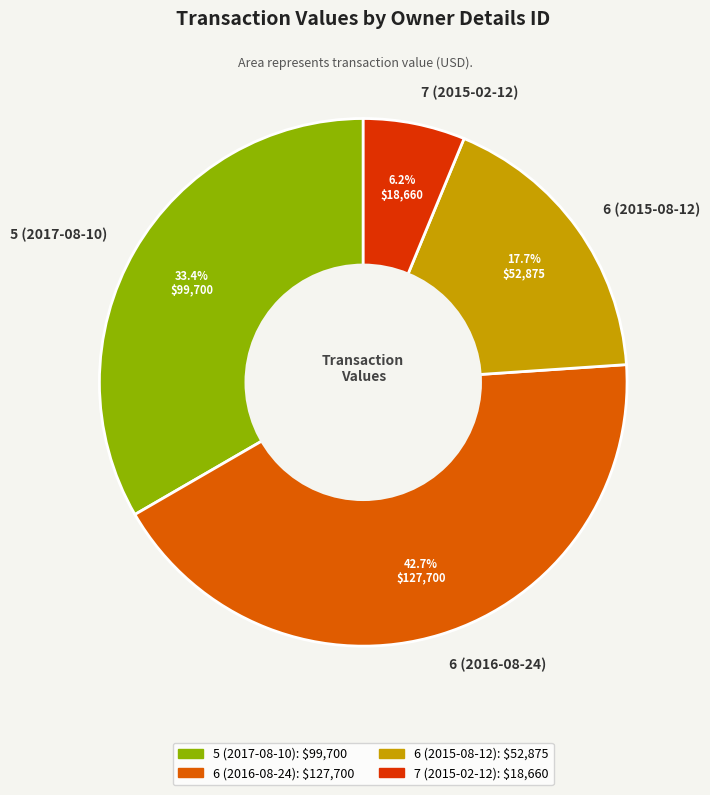

To the nearest percent, what is the difference between the largest and smallest slice percentages?

36%